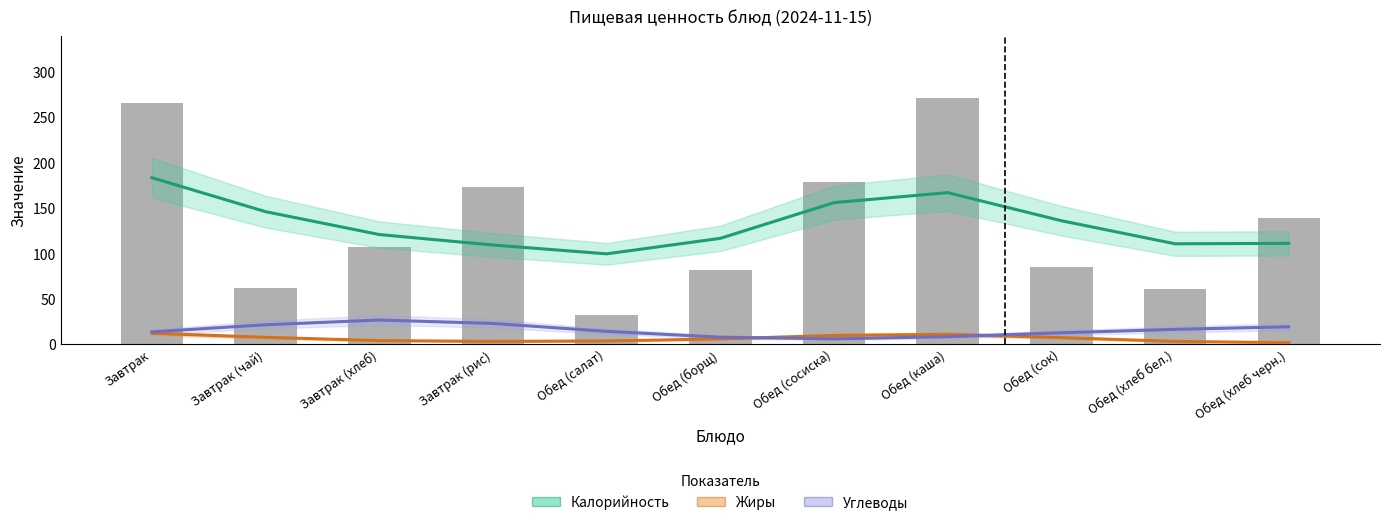

What is the total value across all series at Завтрак (чай)?

175.3